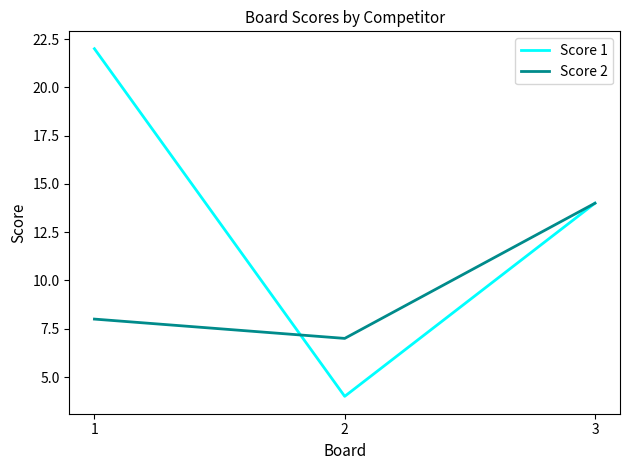

Which series has the largest total across all categories?

Score 1